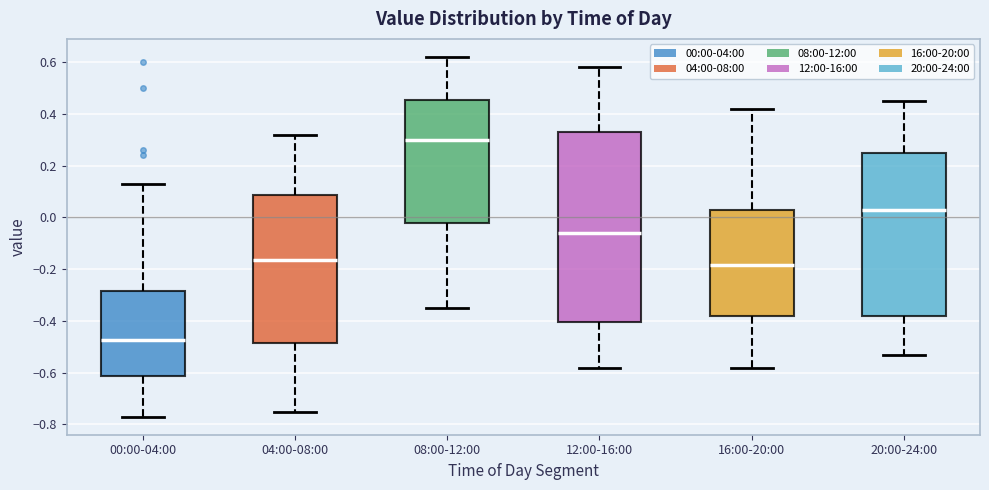

Where does the upper whisker of the box for 00:00-04:00 end on the y-axis? The values are not printed on the chart, so give them approximately, as read against the axis.

0.14